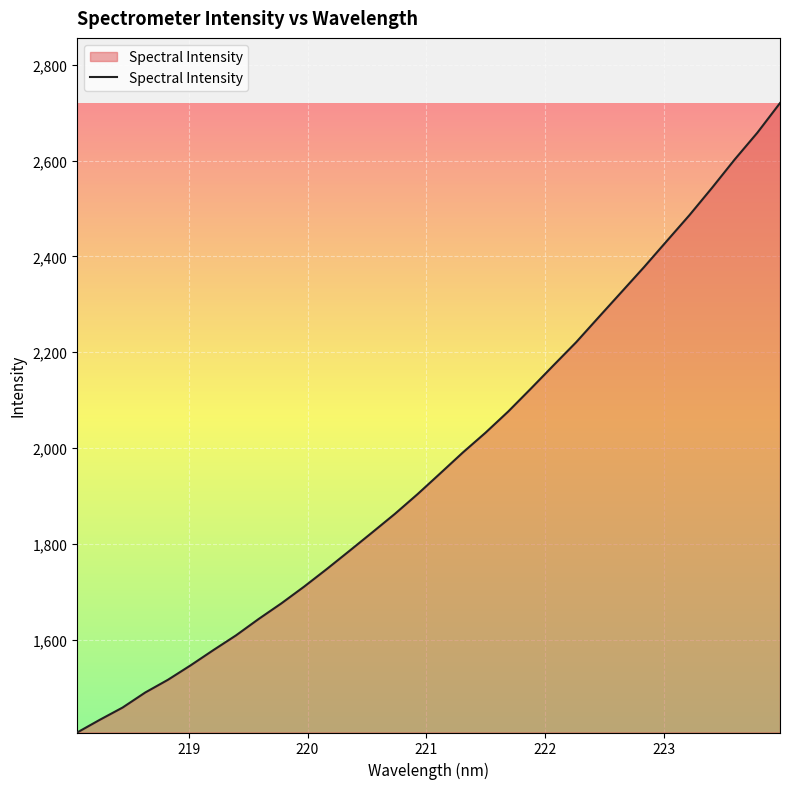

What is the difference between the maximum and minimum values?

1313.4